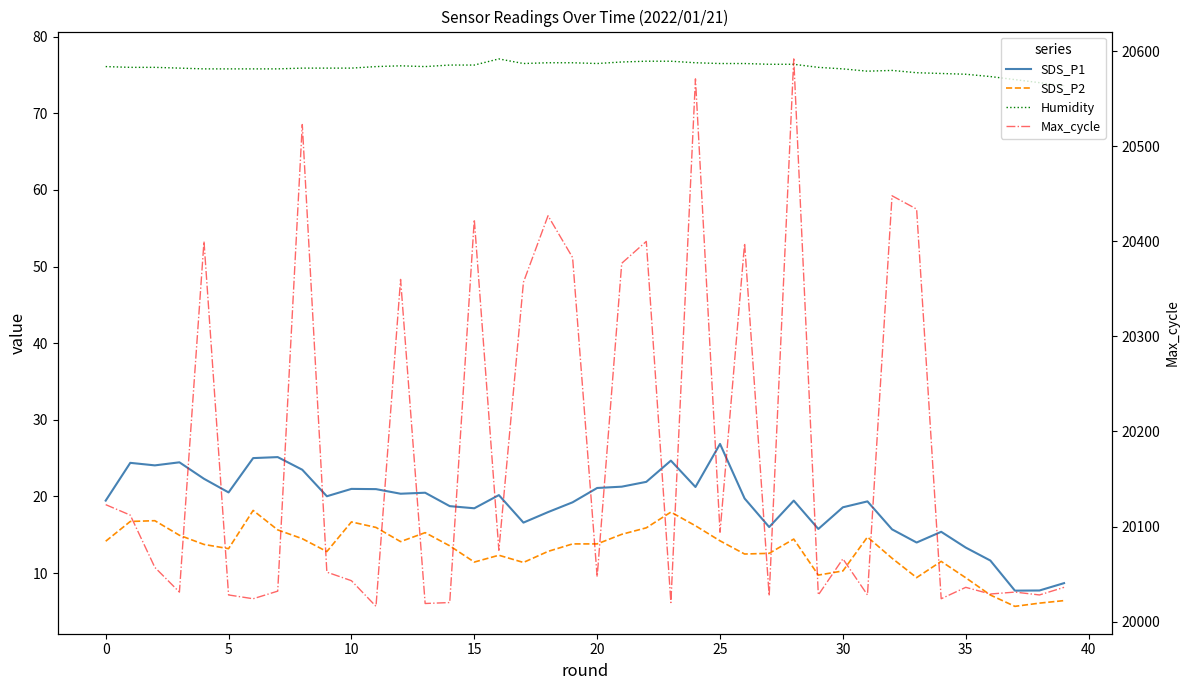

True or false: Max_cycle and SDS_P1 cross at least once.

False